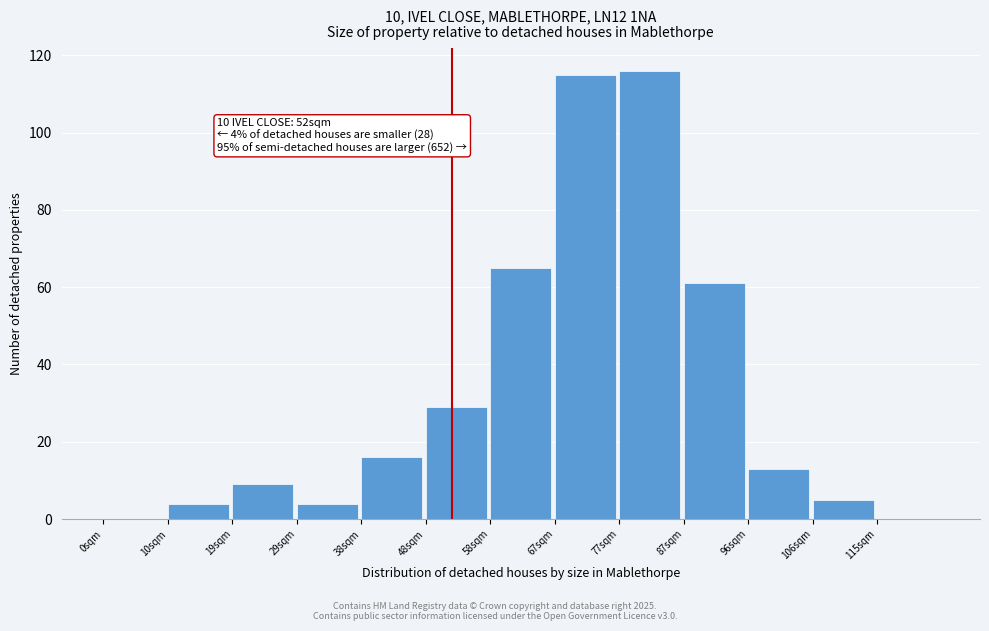

Reading left to right, what are all the values shown in this chart?

0sqm=0	10sqm=4	19sqm=9	29sqm=4	38sqm=16	48sqm=29	58sqm=65	67sqm=115	77sqm=116	87sqm=61	96sqm=13	106sqm=5	115sqm=0